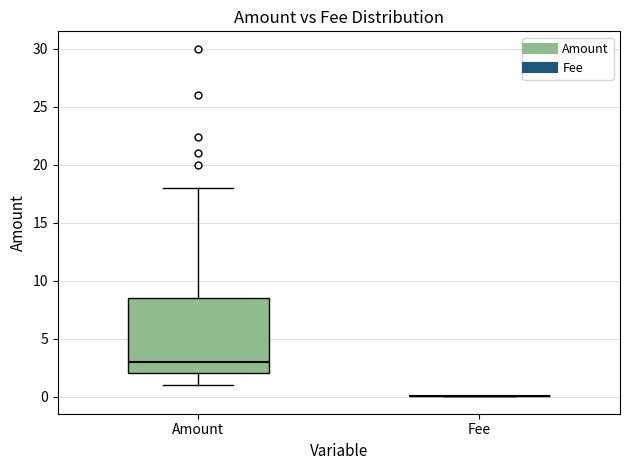

Reading left to right, transcribe this box plot: for each box, give where its median line is, the range the box spans, and where its two whiskers end, as read against the y-axis. The values are not printed on the chart, so give them approximately, as read against the axis.

Amount: median 3.0, box 2.0 to 8.5, whiskers 1.0 to 18.0
Fee: box collapsed to a line at 0.0, whiskers 0.0 to 0.0